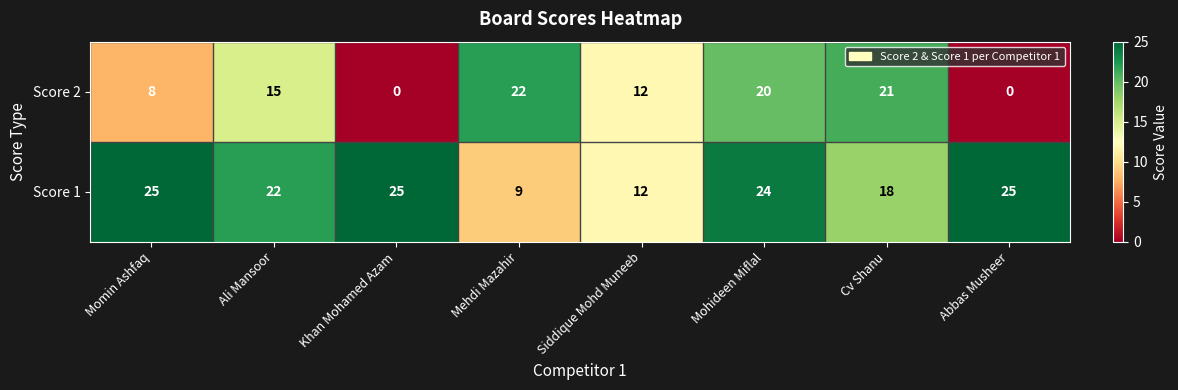

Which series changed the most between Momin Ashfaq and Mehdi Mazahir?

Score 1